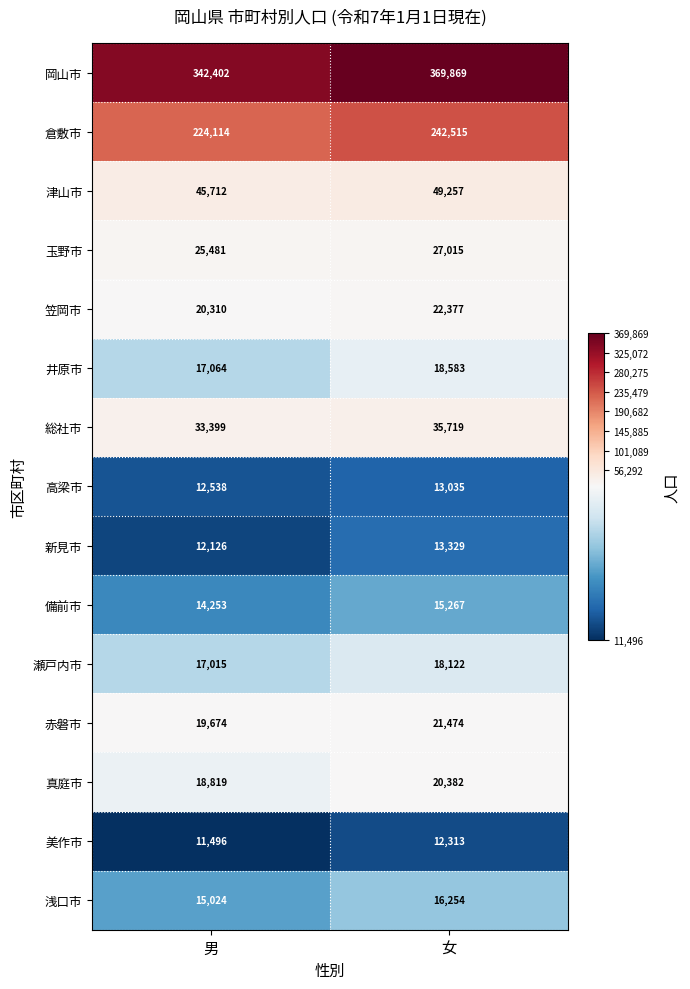

What is the difference between the maximum and minimum values in the 玉野市 series?

1534